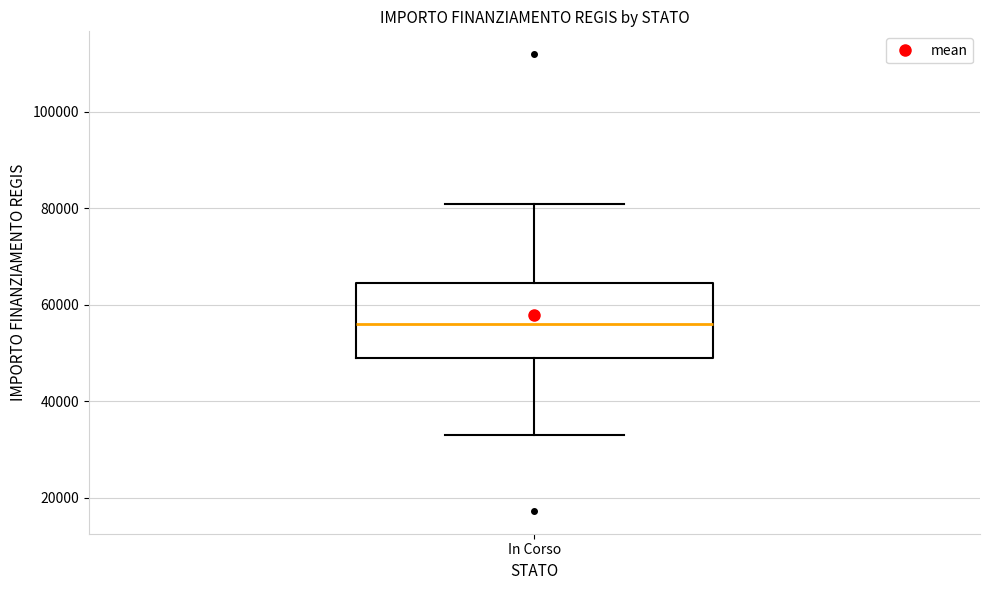

Where does the median line of the box for In Corso sit on the y-axis? The values are not printed on the chart, so give them approximately, as read against the axis.

56000